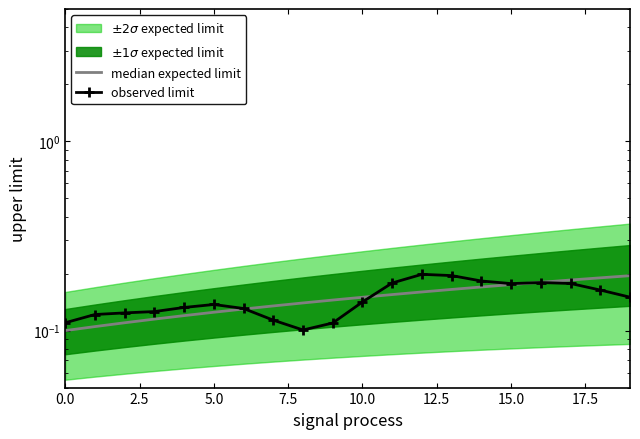

What position from the left is 14?

15